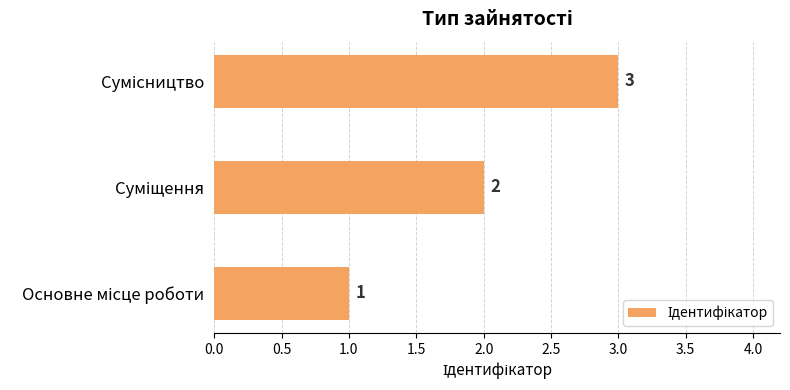

How many values are between 1 and 3?

3